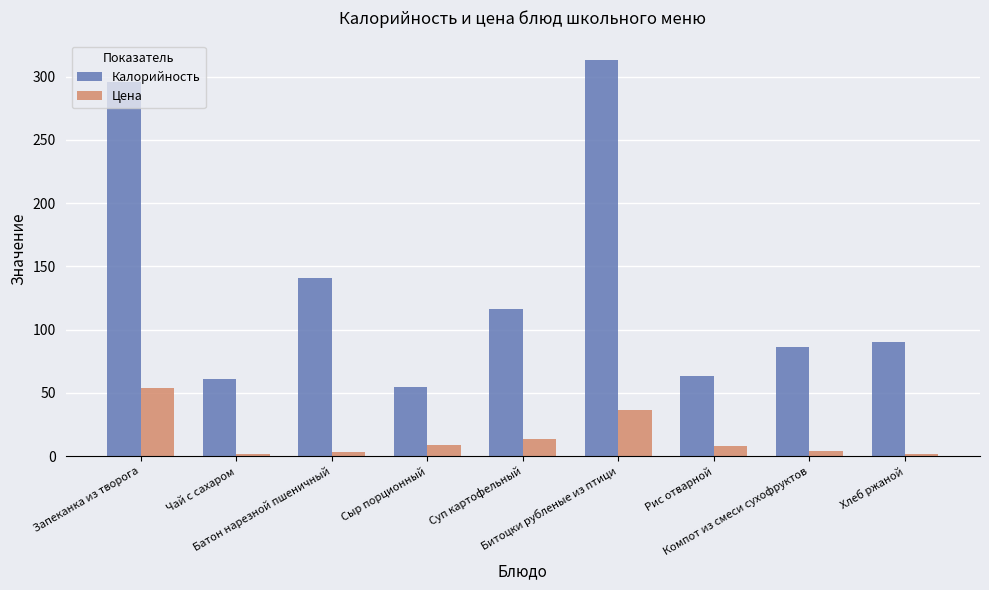

Rank the series by their maximum value, from lowest to highest.

Цена, Калорийность